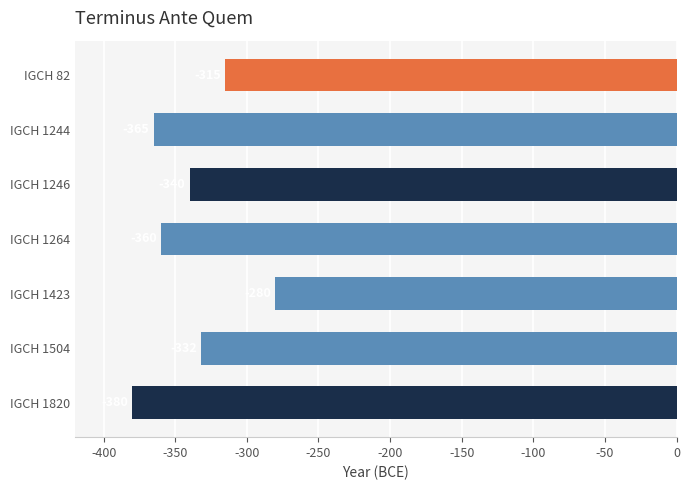

At which category does the chart reach its peak across all series?

IGCH 1423